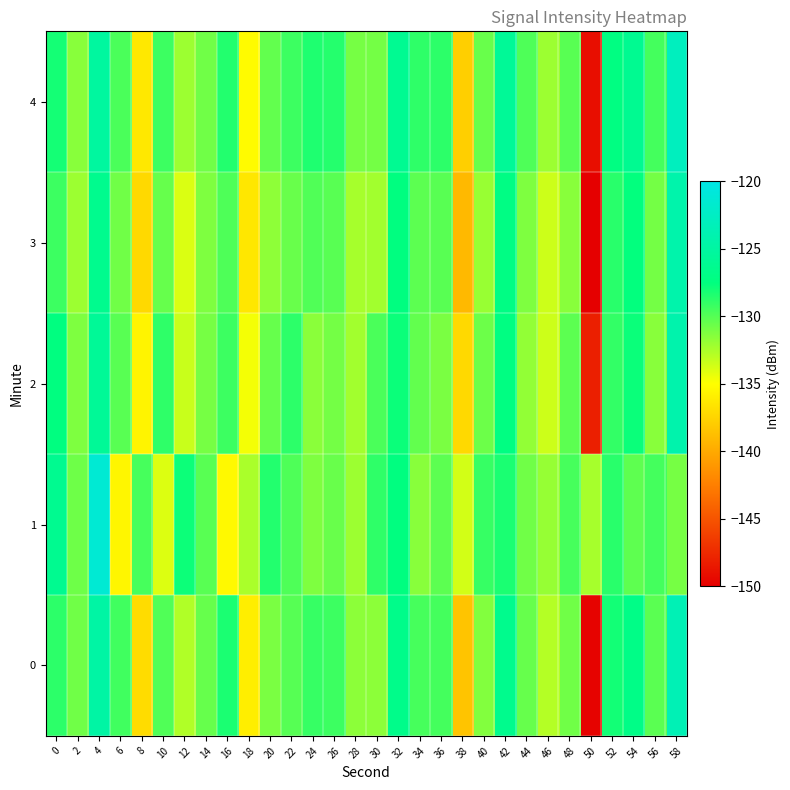

How many distinct data groups are displayed?

5